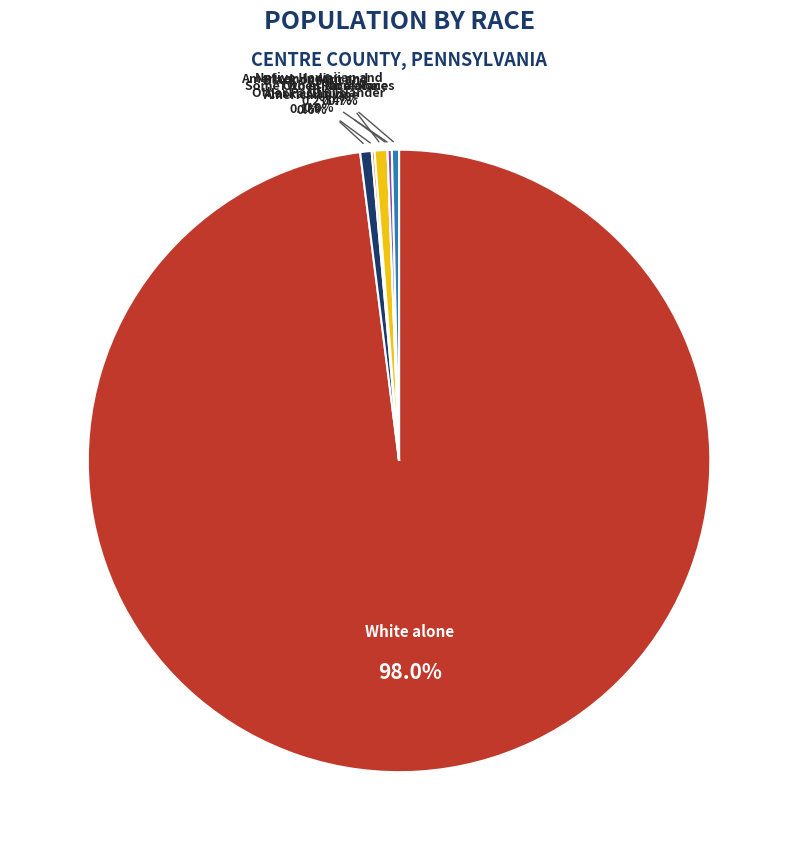

Is there any slice that represents more than half of the pie?

Yes